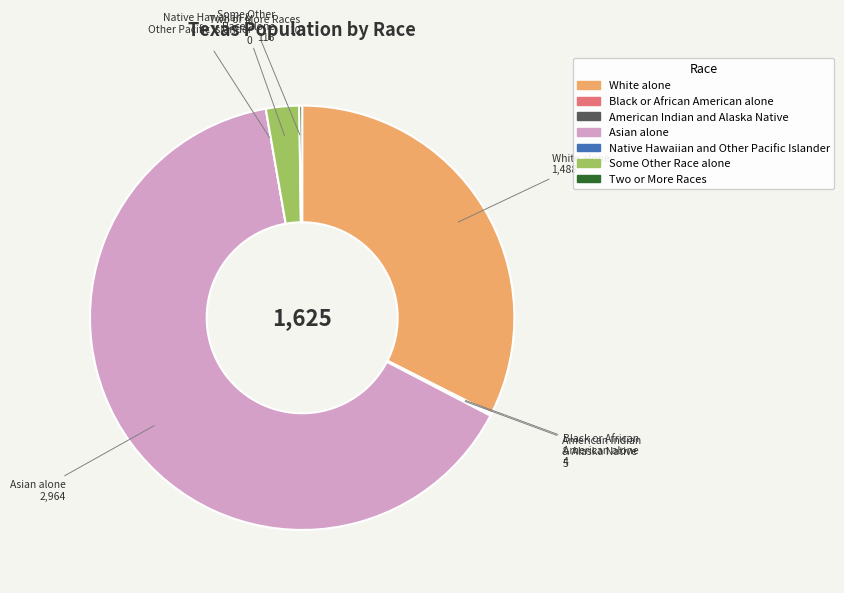

Which slice is the largest?

Asian alone